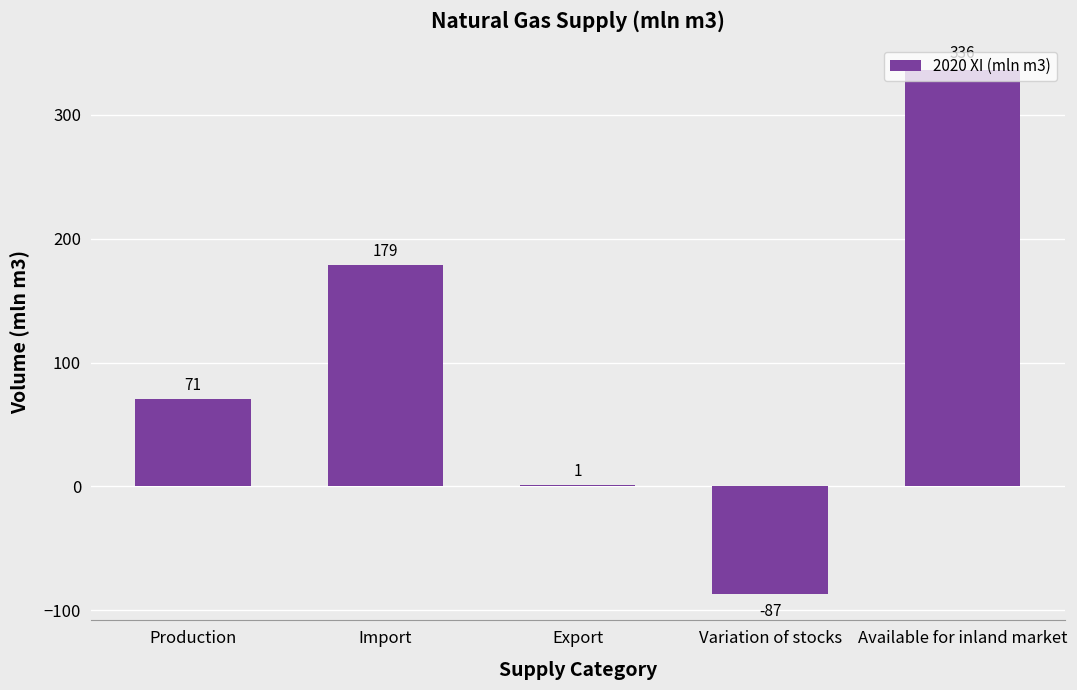

The value at Variation of stocks is -60. True or false?

False